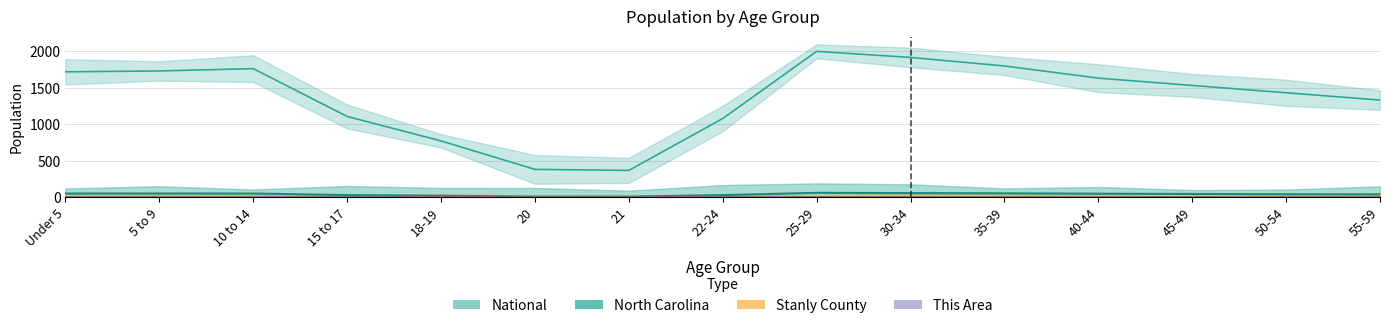

What is the value of the Stanly County point at the 2nd from the left?

0.3